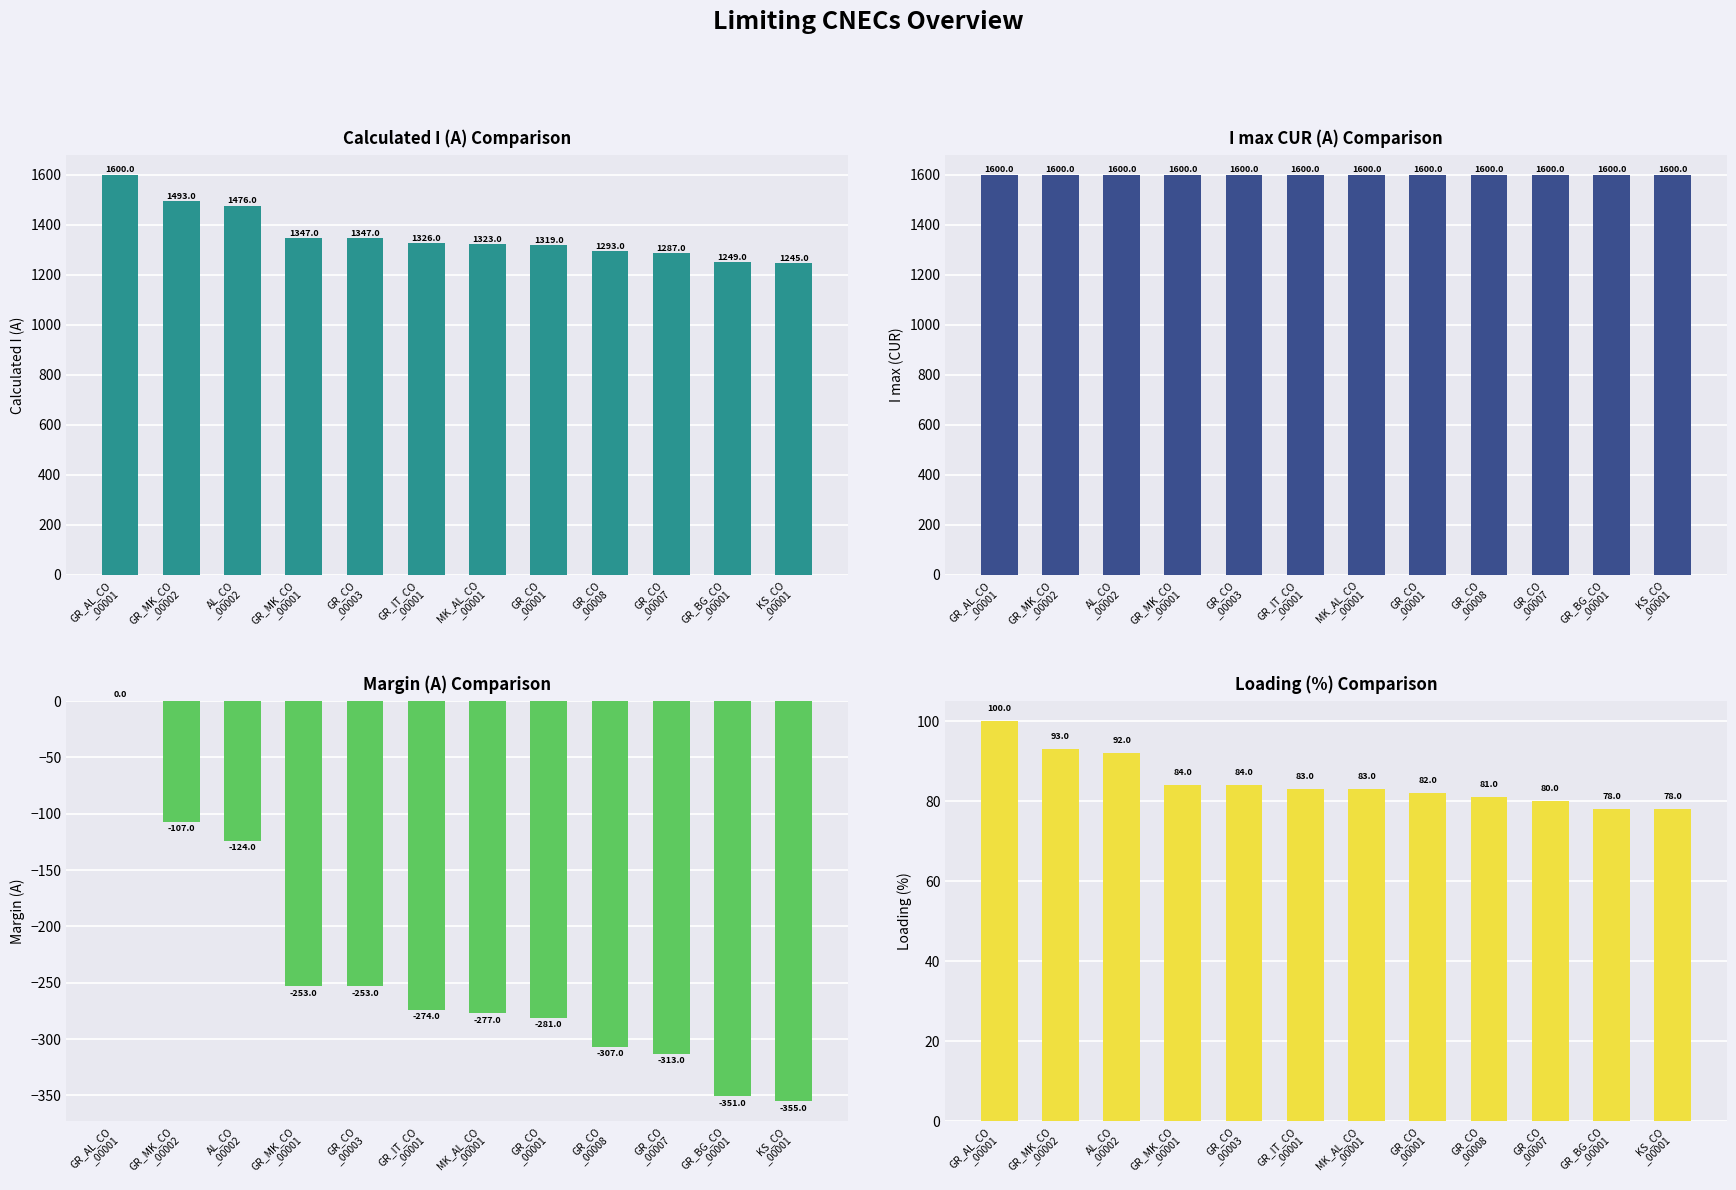

Rank the series at GR_CO
_00003 from lowest to highest value.

Margin (A), Loading (%), Calculated I (A), I max (CUR)